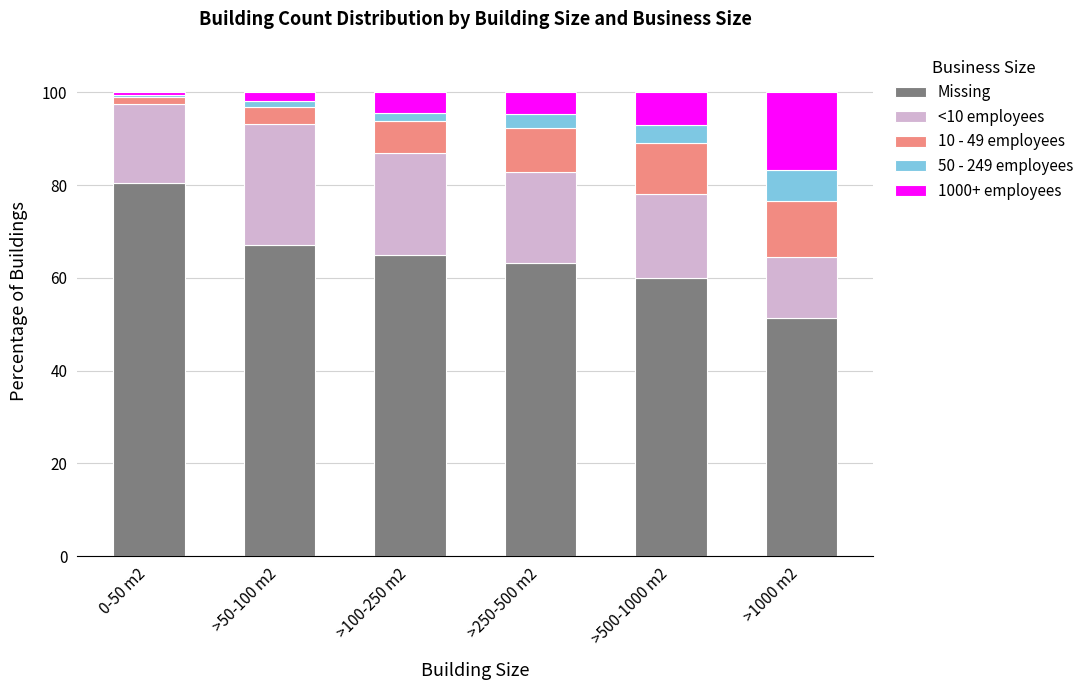

Reading left to right, list the values for the Missing series.

0-50 m2=80.4	>50-100 m2=67.1	>100-250 m2=64.9	>250-500 m2=63.1	>500-1000 m2=60.0	>1000 m2=51.4